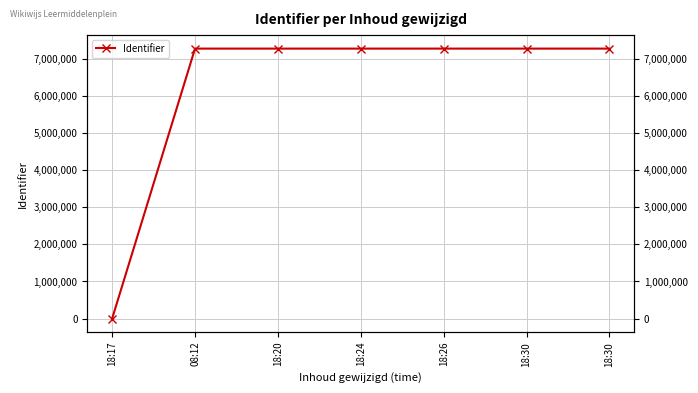

List the labels in order of value, smallest first.

18:17, 08:12, 18:20, 18:24, 18:26, 18:30, 18:30